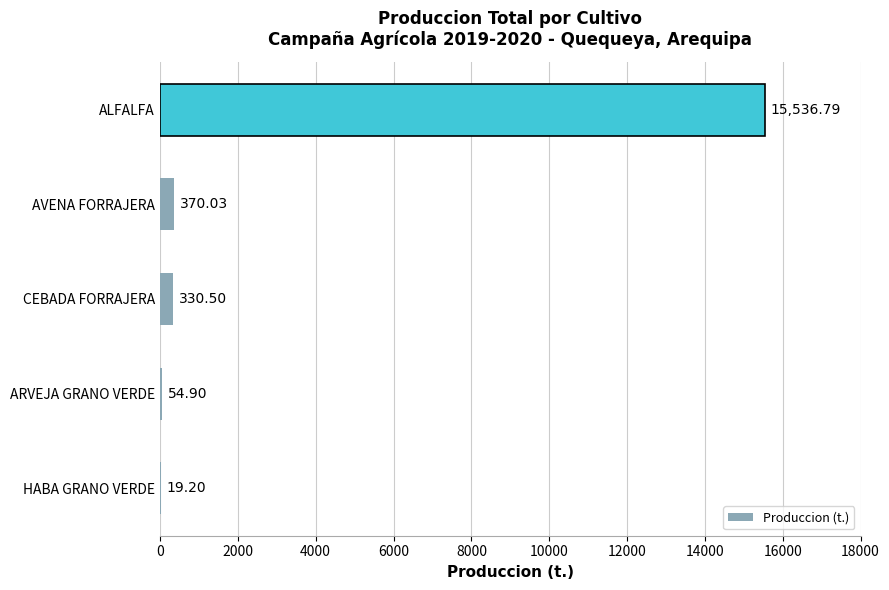

What is the sum of all values?

16311.4